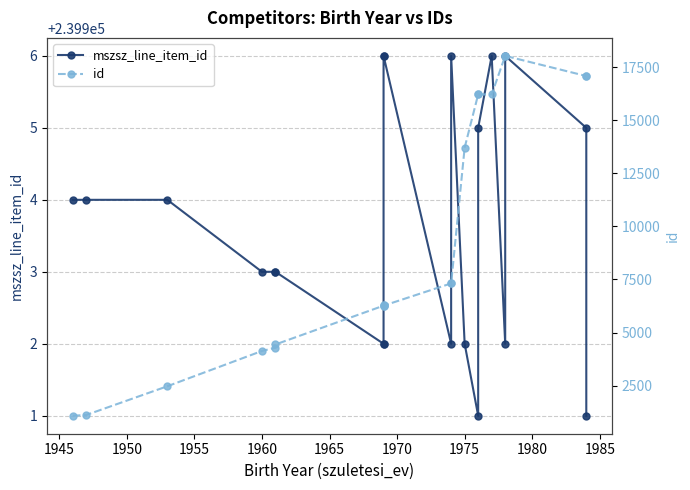

Rank the series by their maximum value, from highest to lowest.

mszsz_line_item_id, id